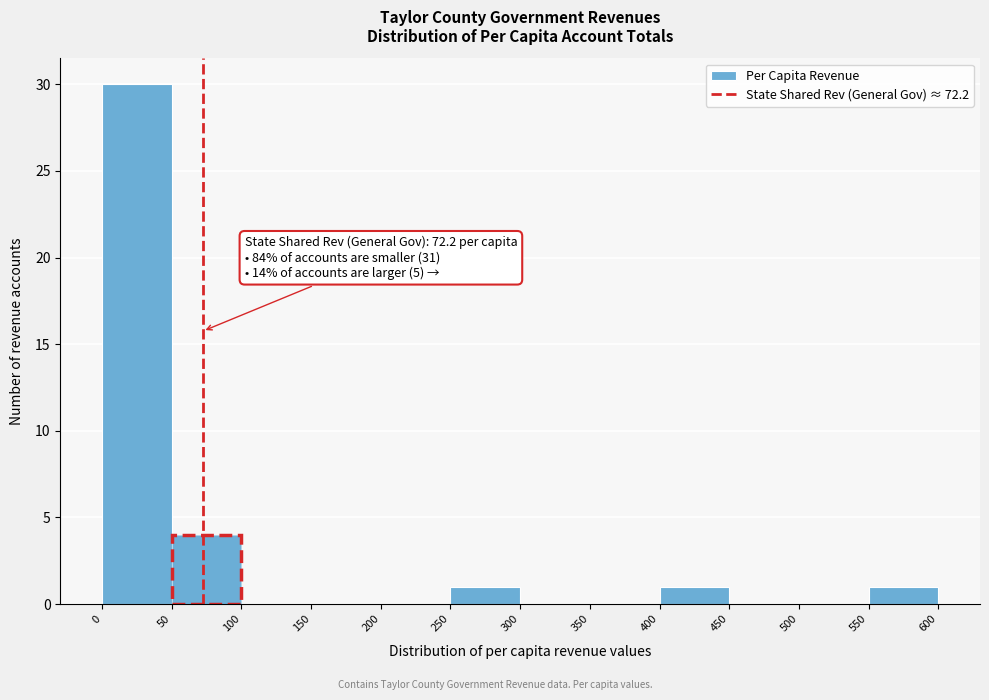

Which range on the x-axis has the tallest bar?

0 to 50